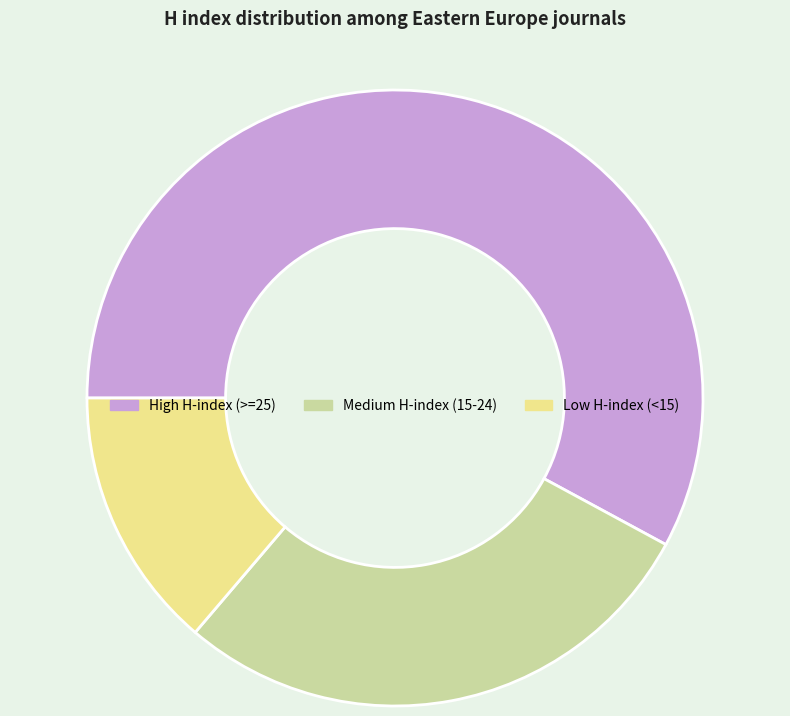

What is the largest slice in the pie chart?

High H-index (>=25)